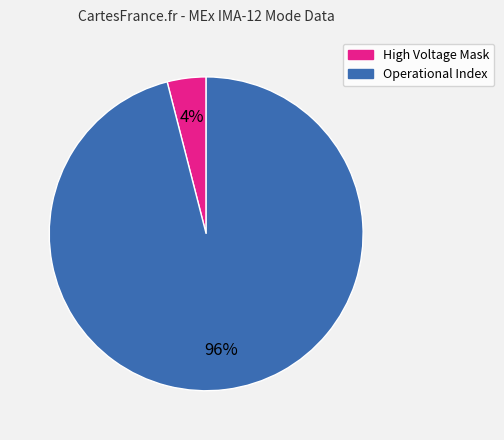

Is there a majority slice in this chart?

Yes